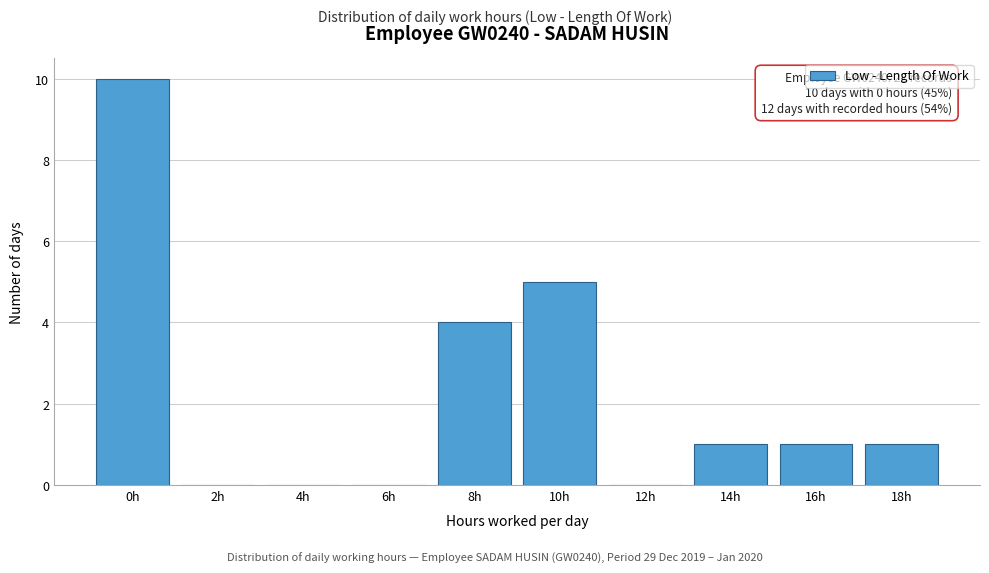

Reading right to left, what are all the values shown in this chart?

18h=1	16h=1	14h=1	12h=0	10h=5	8h=4	6h=0	4h=0	2h=0	0h=10